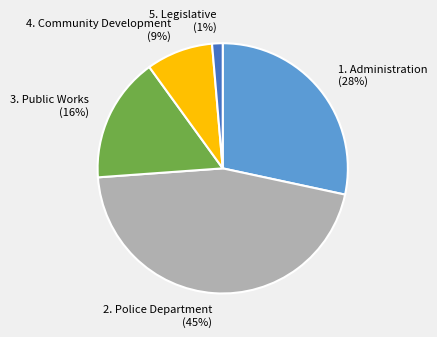

To the nearest percent, what is the average slice percentage?

20%